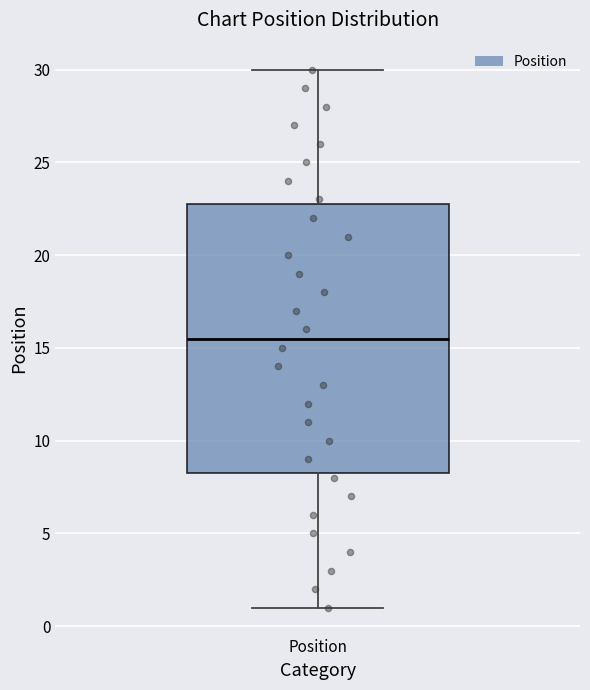

Read this box plot against the y-axis: the position of the median line, the range covered by the box, and the ends of both whiskers. The values are not printed on the chart, so give them approximately, as read against the axis.

median 15.5, box 8.5 to 23.0, whiskers 1.0 to 30.0